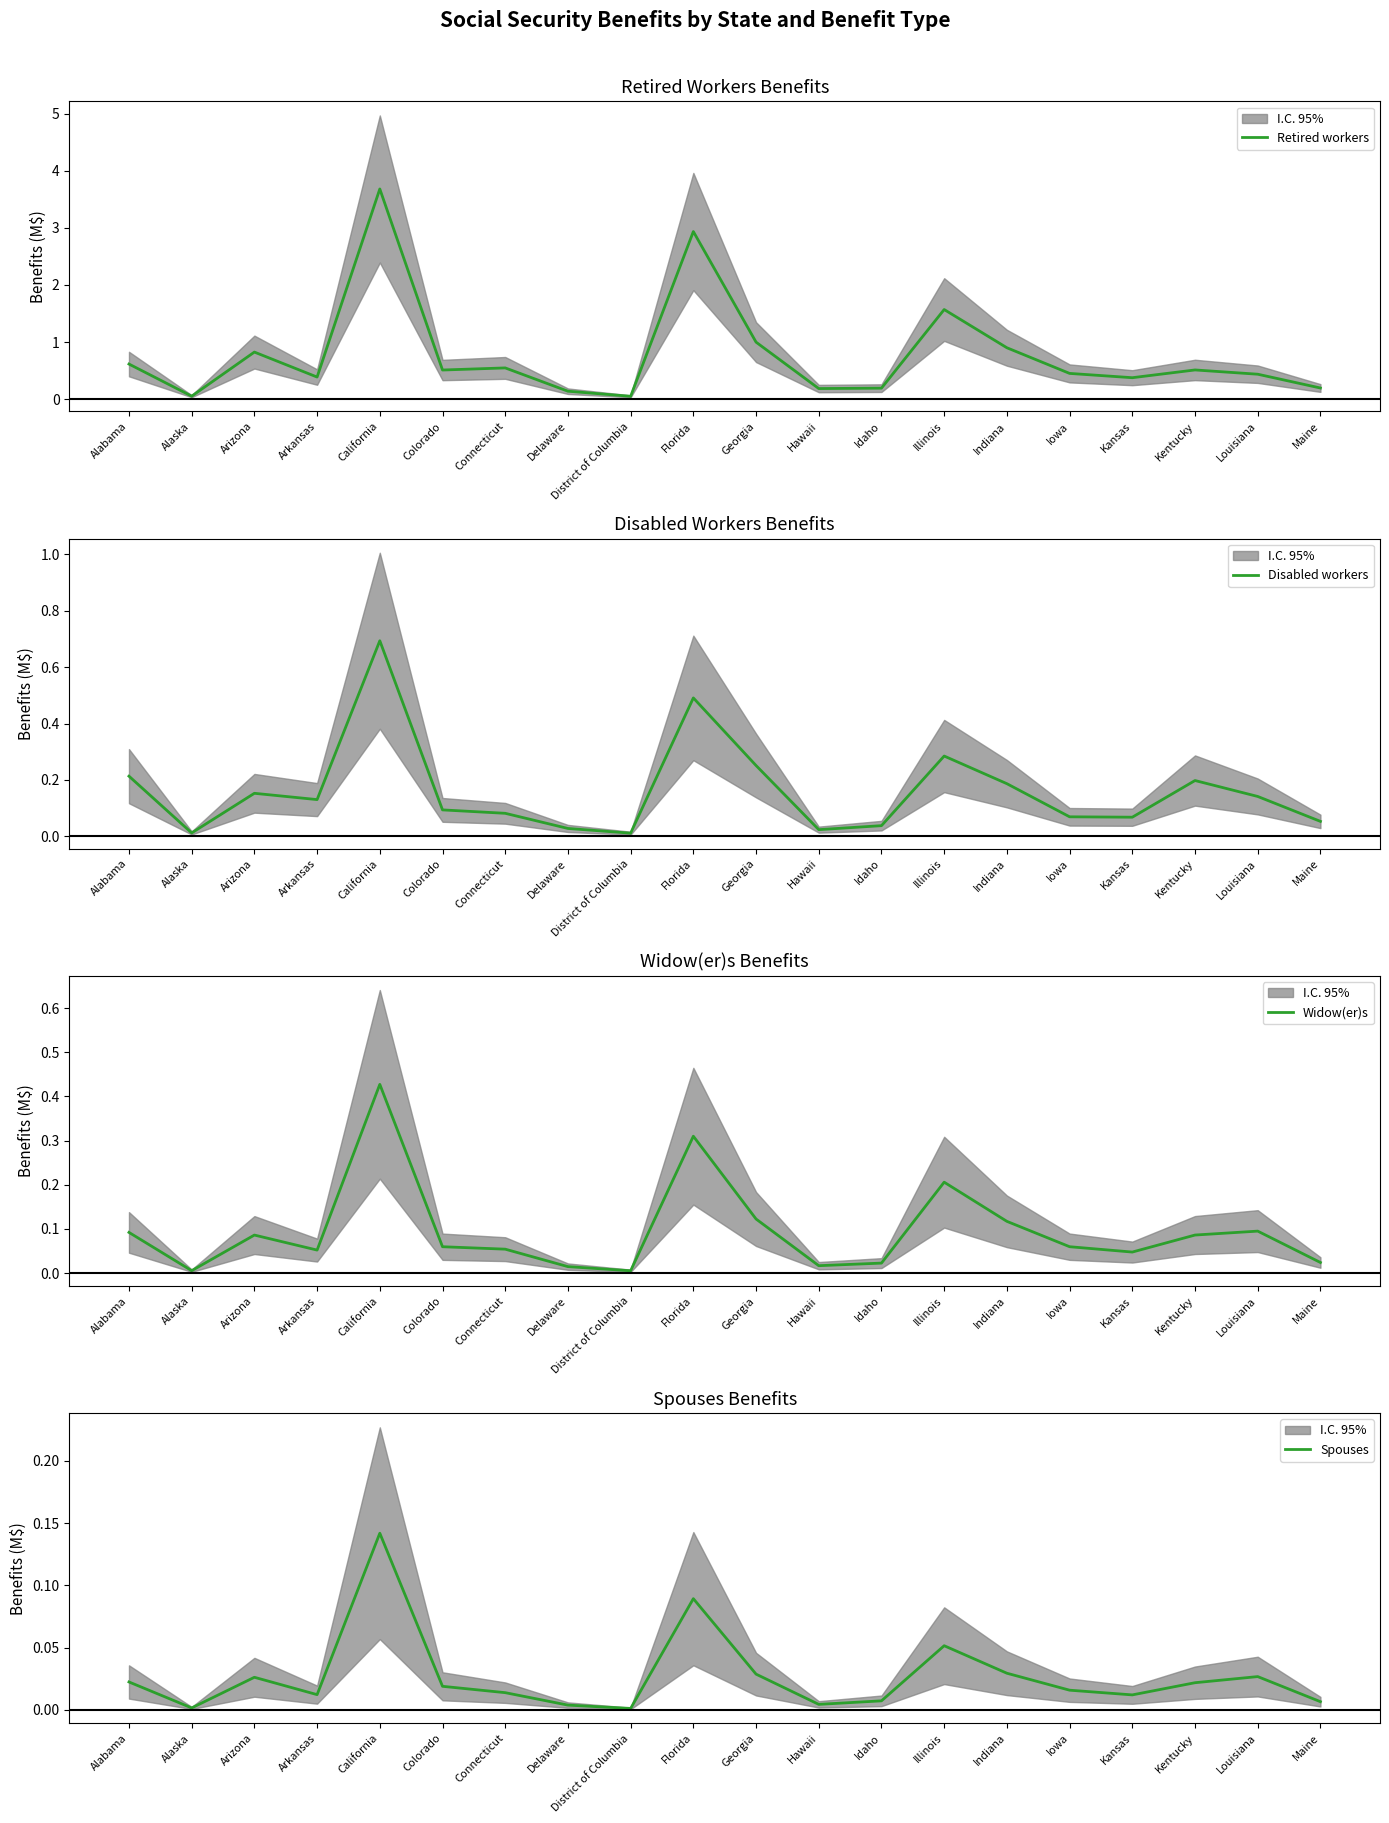

List the series in order of their peak value, lowest first.

Spouses, Widow(er)s, Disabled workers, Retired workers